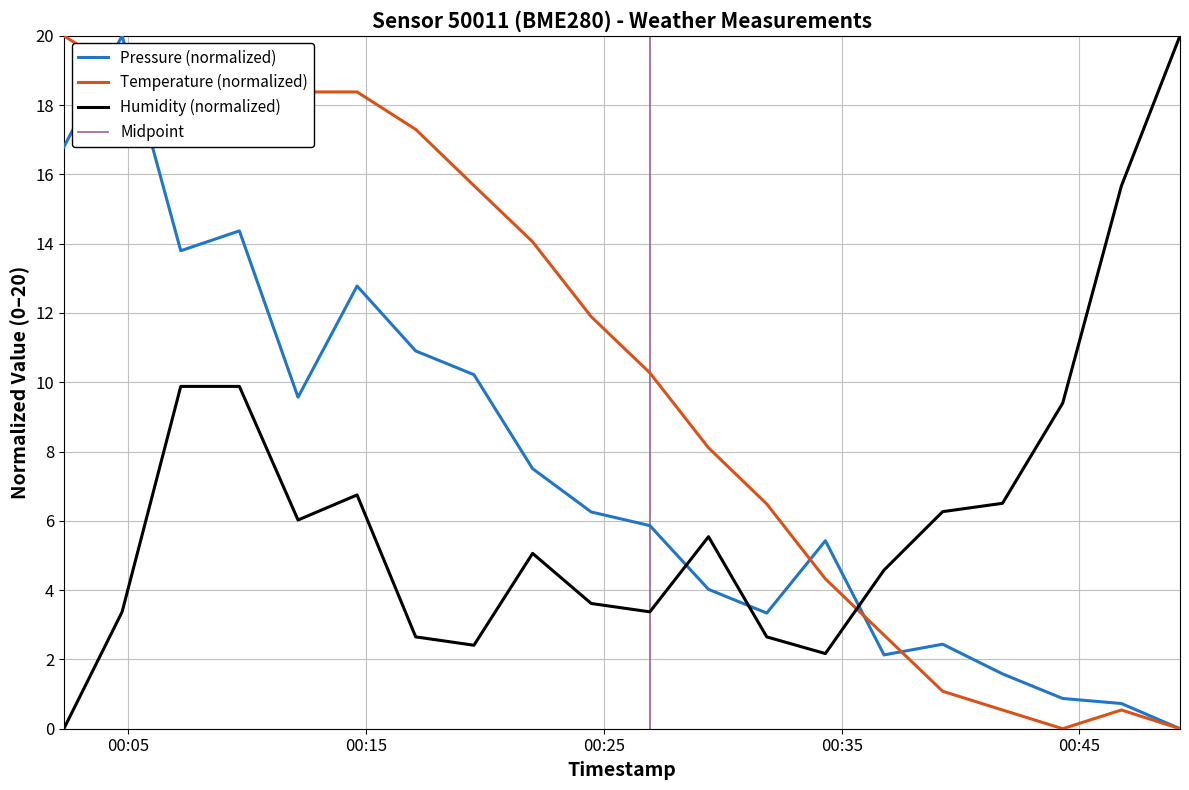

How many interior local valleys does the humidity series have?

4